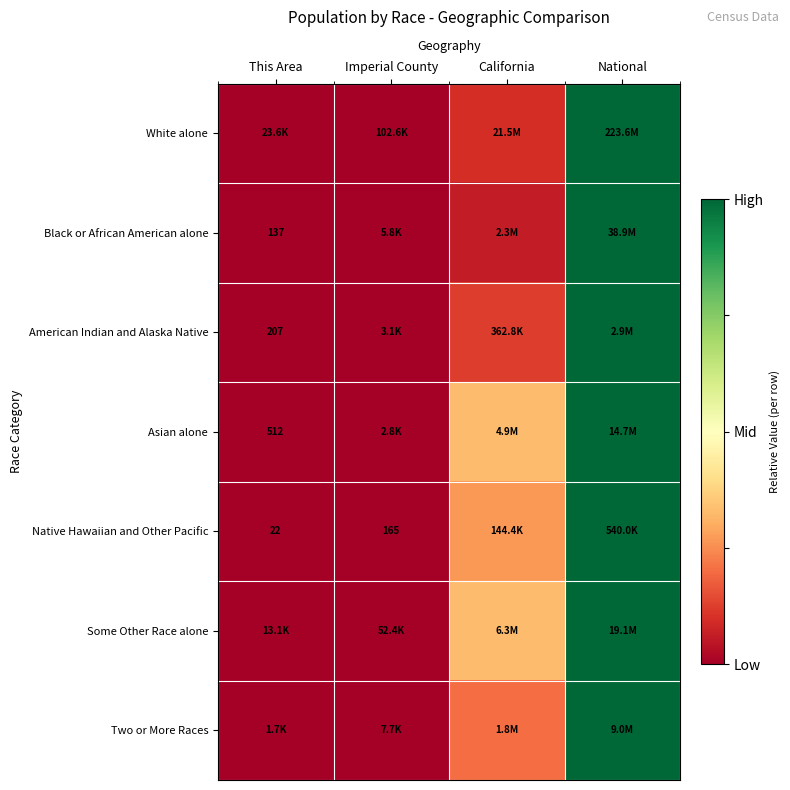

Is it true that Some Other Race alone equals -0.4 at This Area?

False